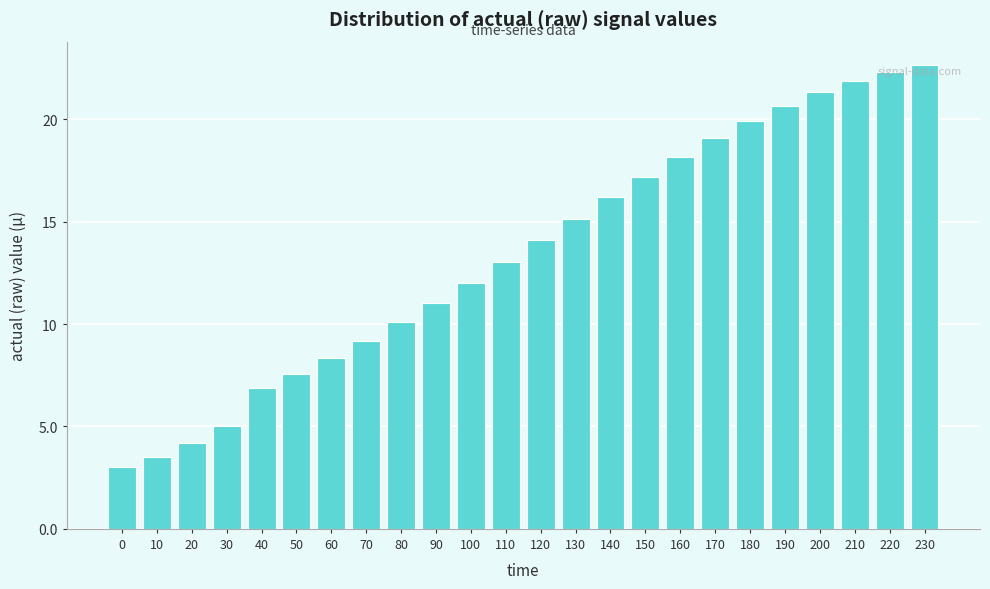

The value at 20 is 4.2. True or false?

True